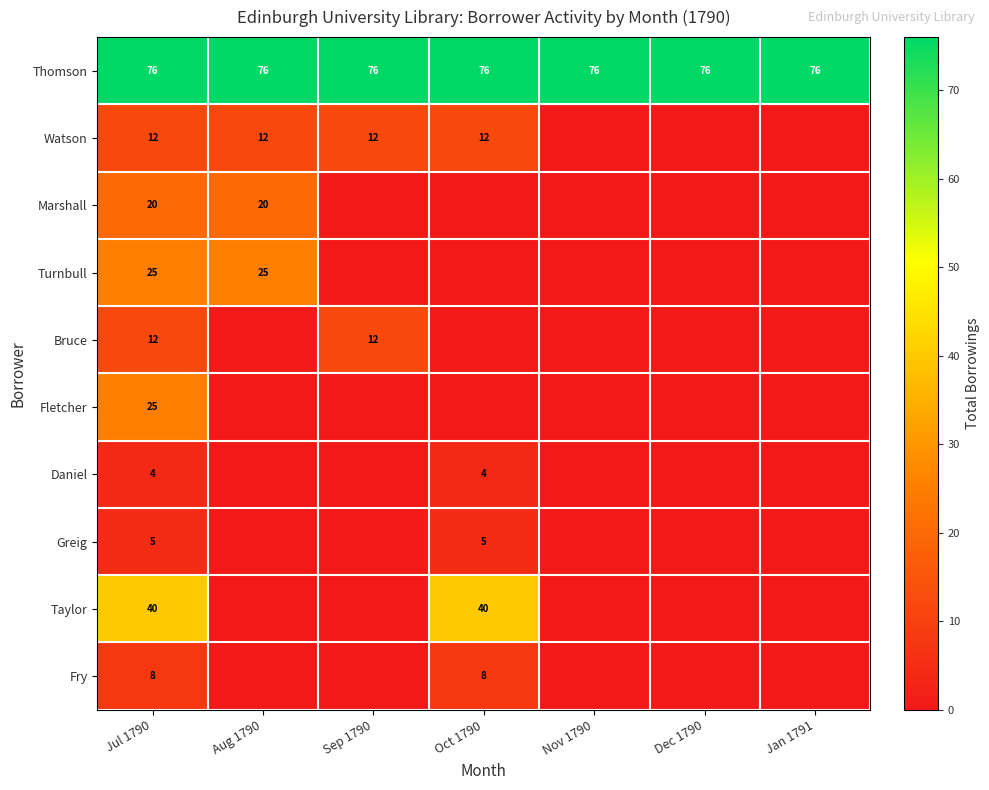

The Fry series shows 4 at Jul 1790. True or false?

False